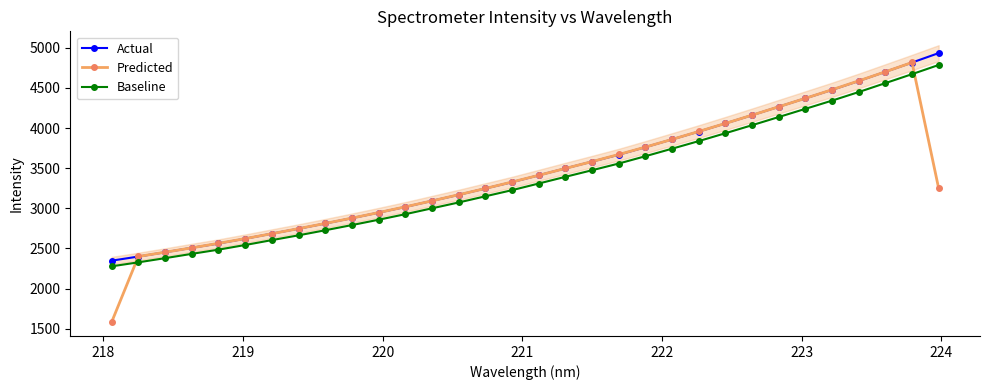

How many intersections are there between Baseline and Predicted?

2